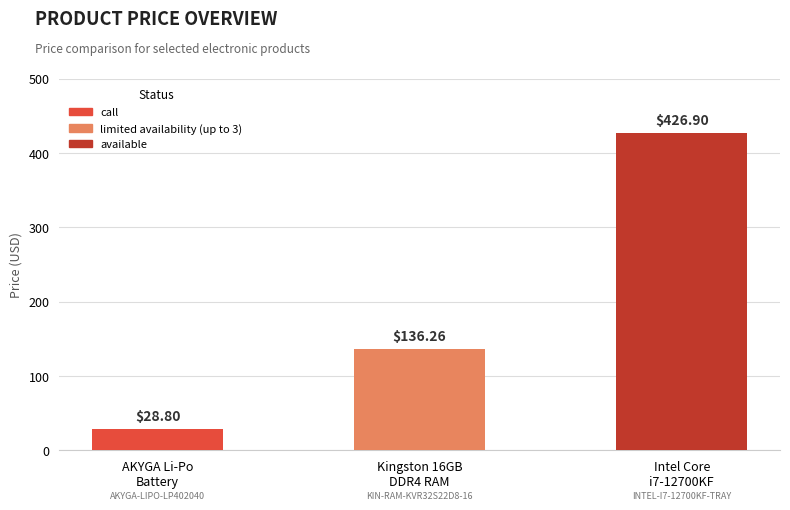

What is the difference between the maximum and minimum values?

398.1